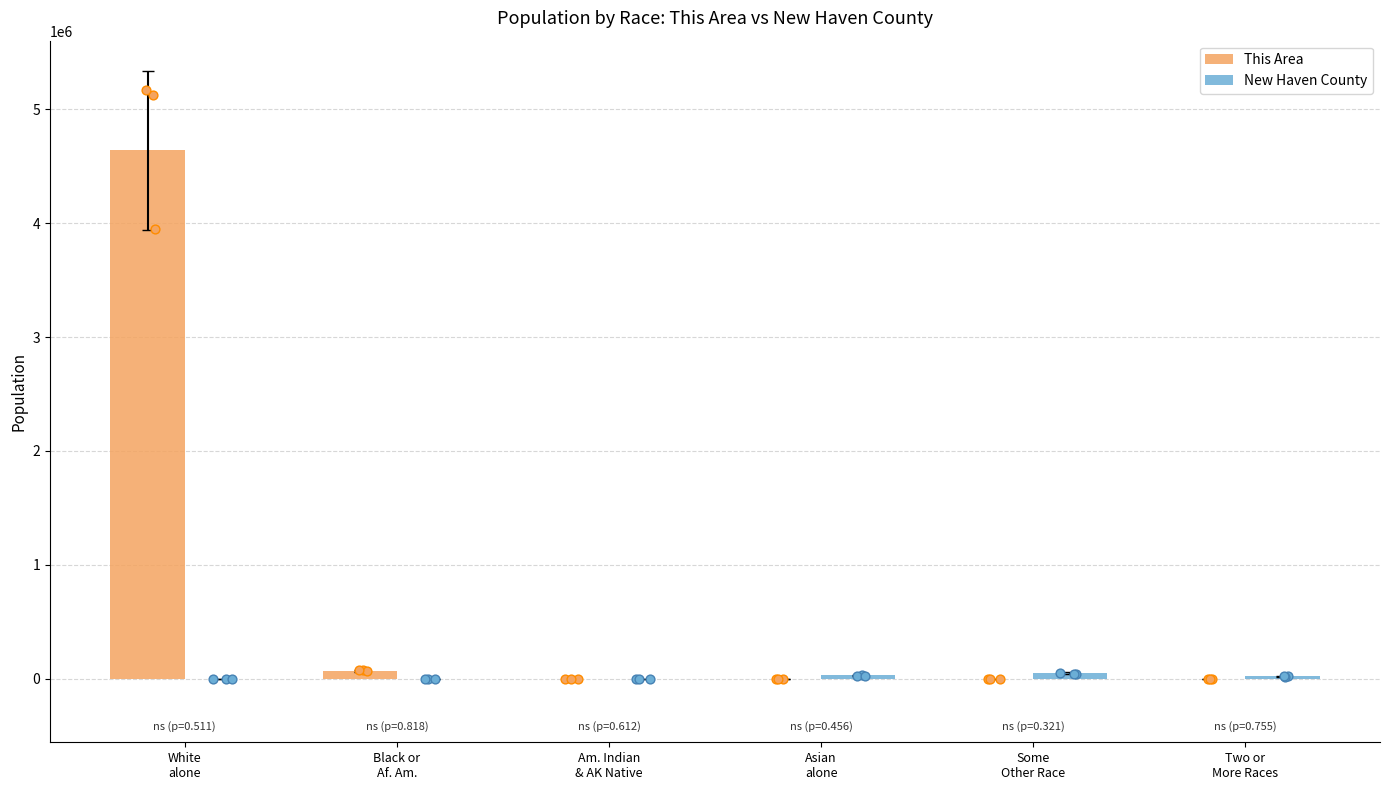

Which series has the largest total across all categories?

This Area